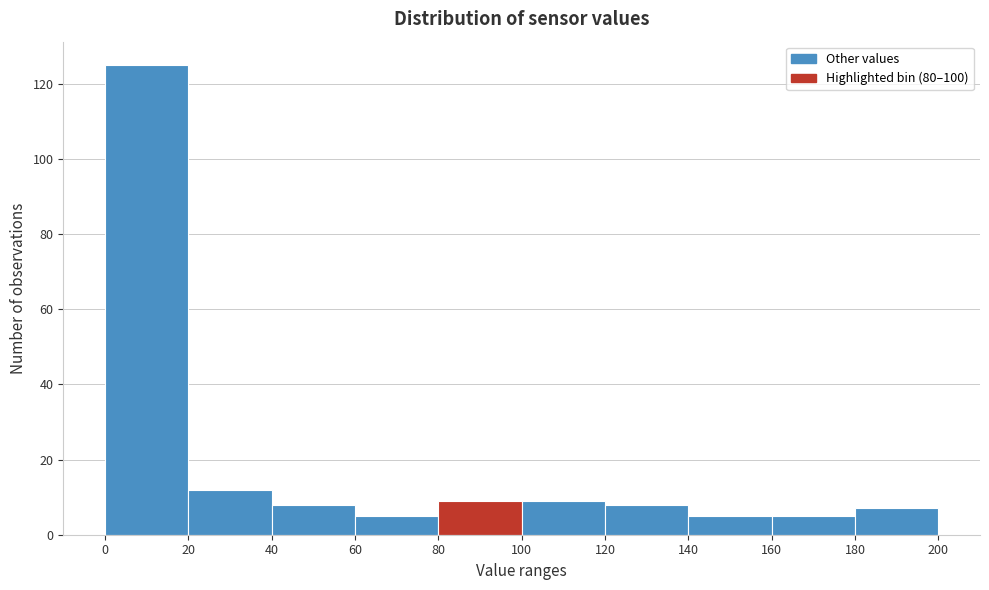

How tall is the bar that spans 60 to 80 on the x-axis? The values are not printed on the chart, so give them approximately, as read against the axis.

6